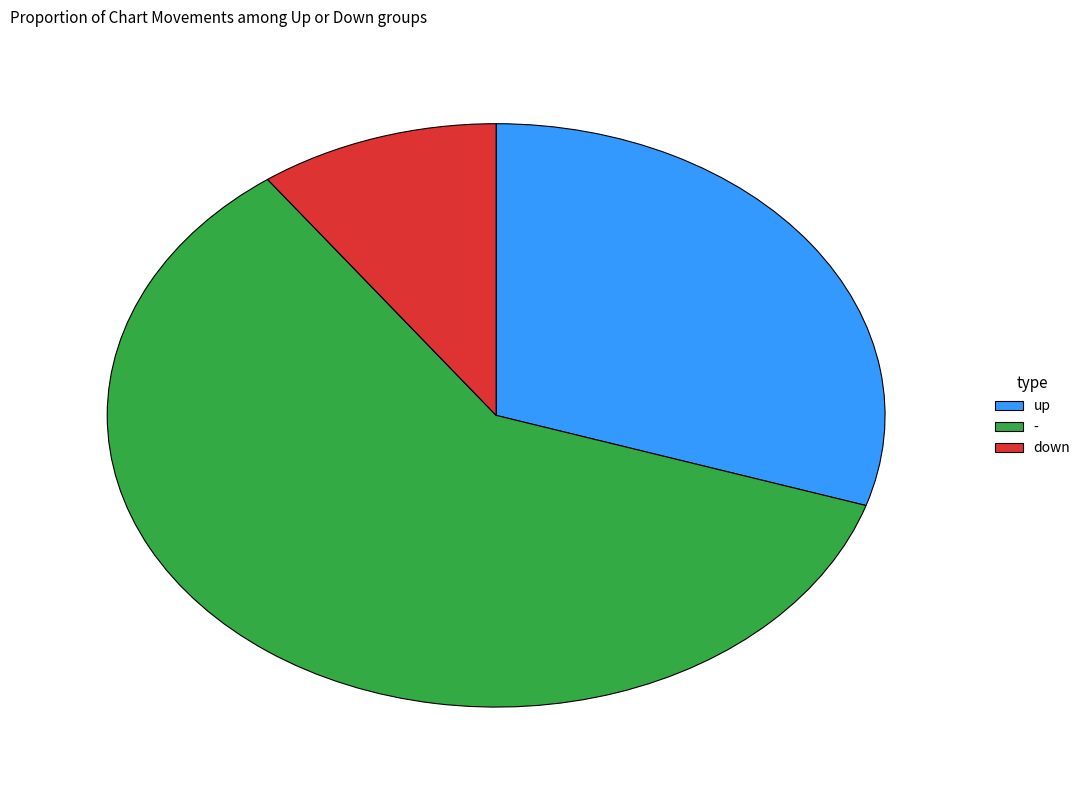

The up slice represents 30% of the pie. True or false?

True